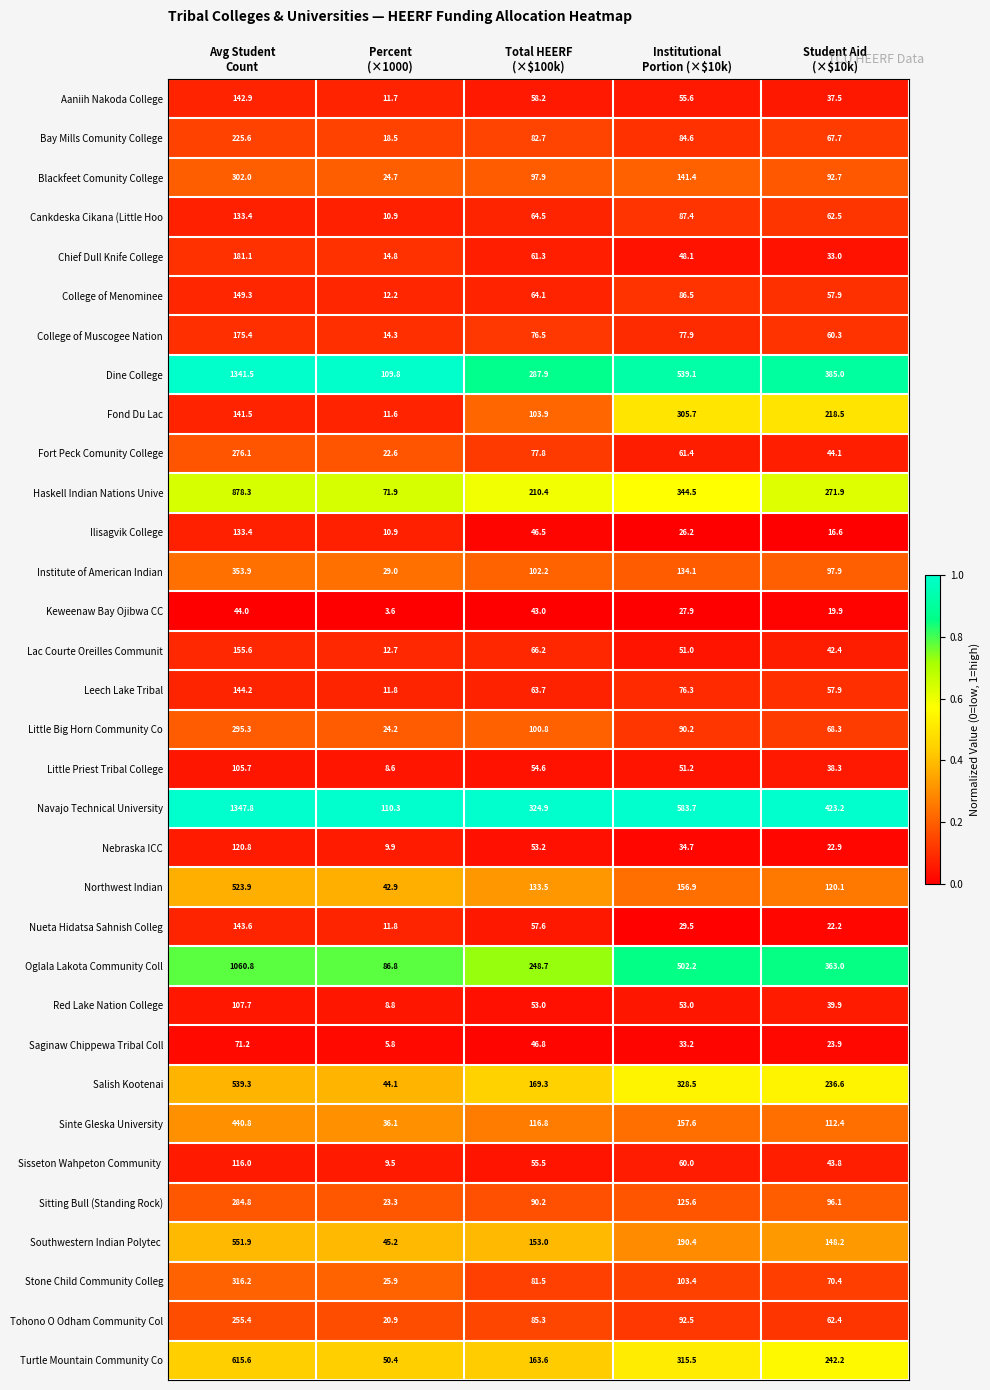

What is the minimum value for College of Menominee?

12.2